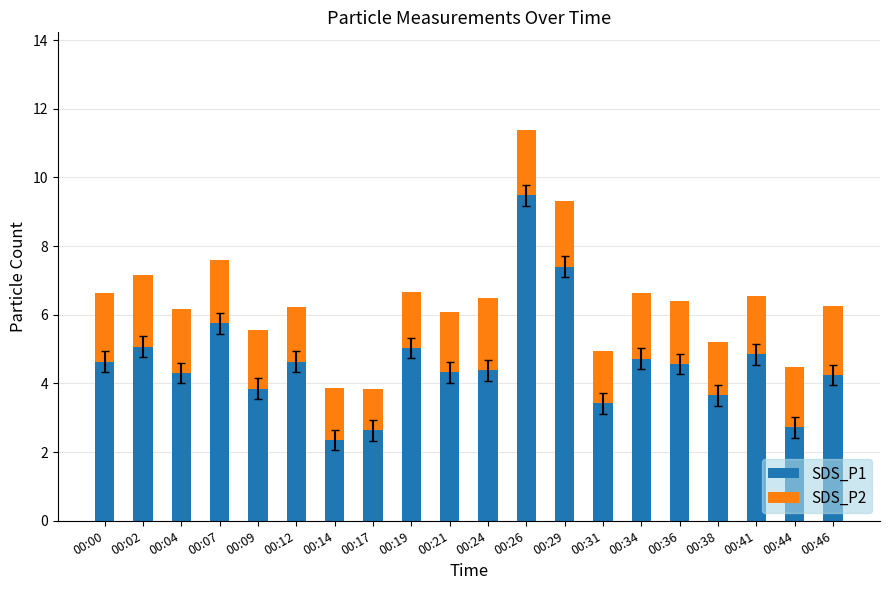

What are all the series names shown in the legend?

SDS_P1, SDS_P2